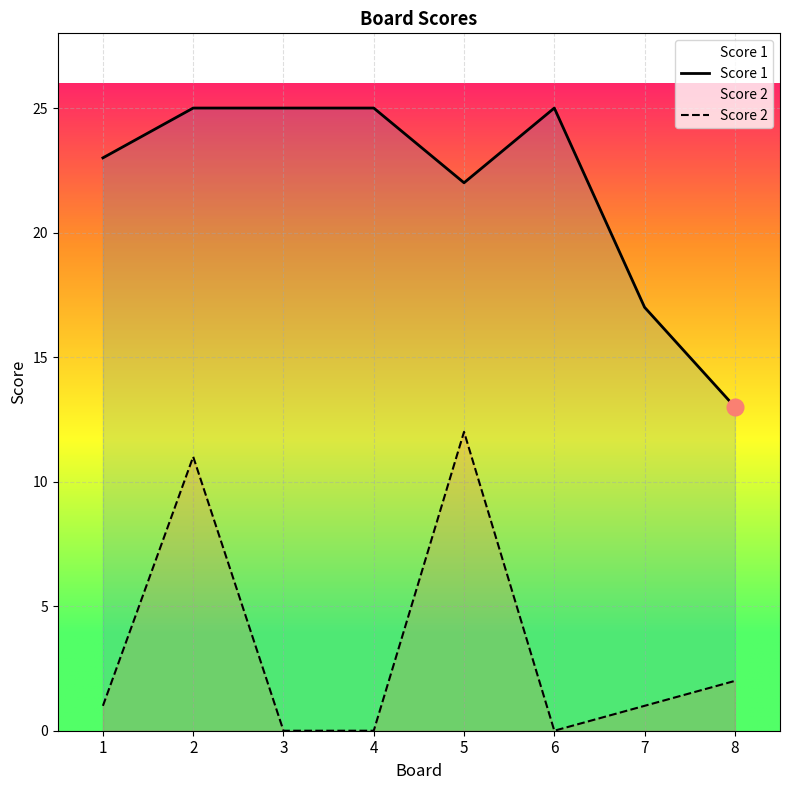

What is the sum of all Score 2 values?

27